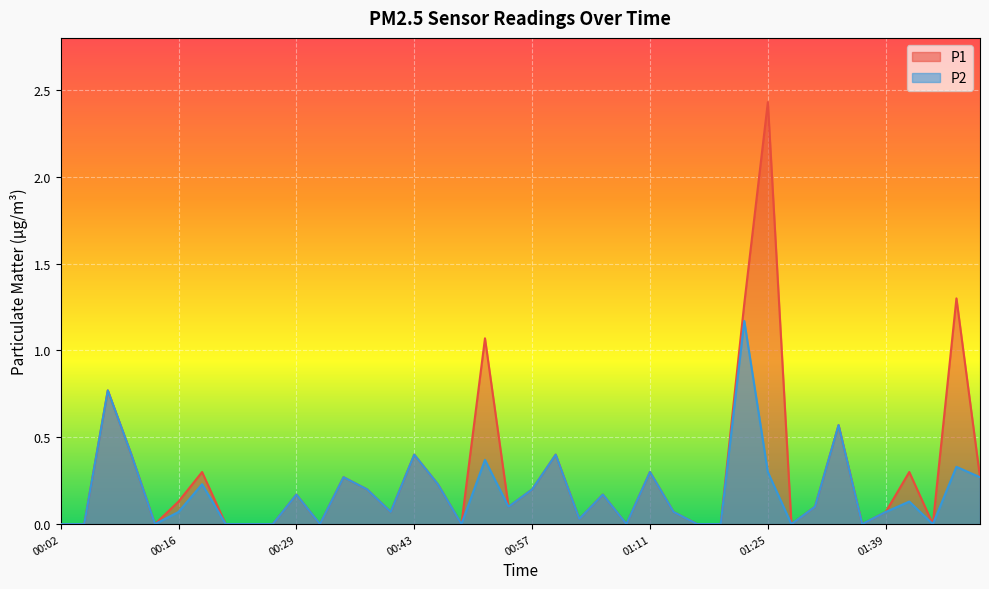

How many lines are shown in the chart?

2